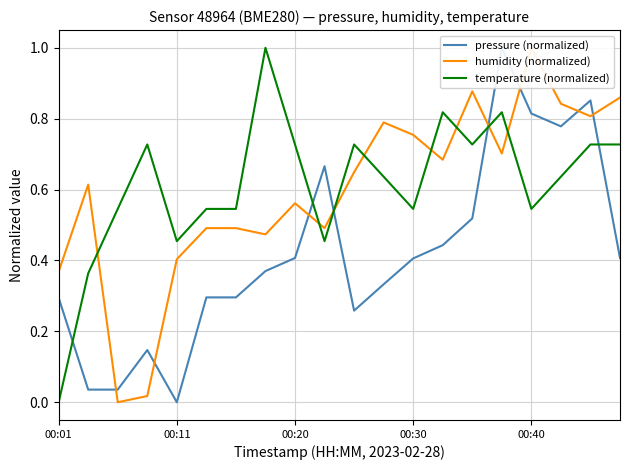

How many positive values does the humidity (normalized) series have?

19